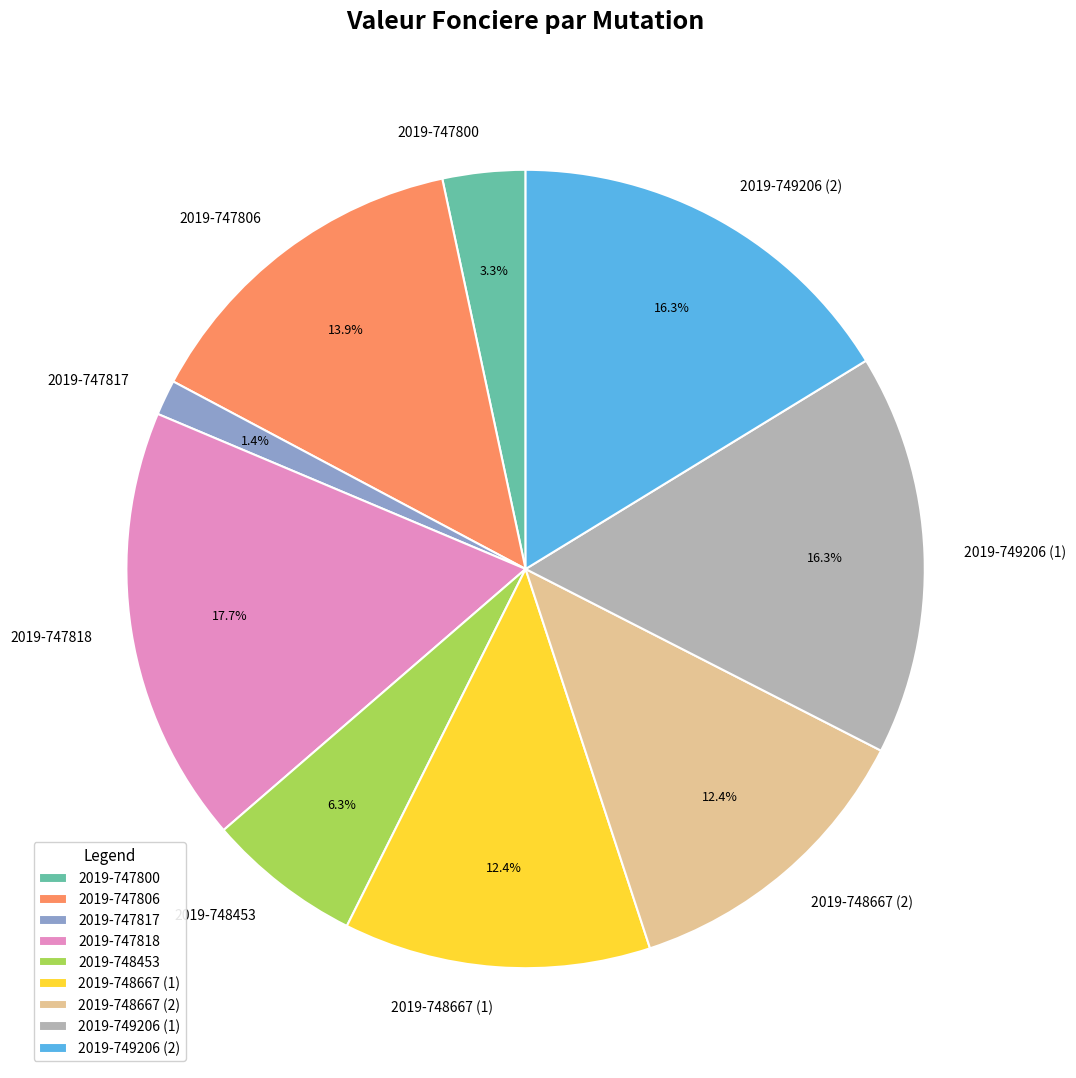

Which slice is the smallest?

2019-747817